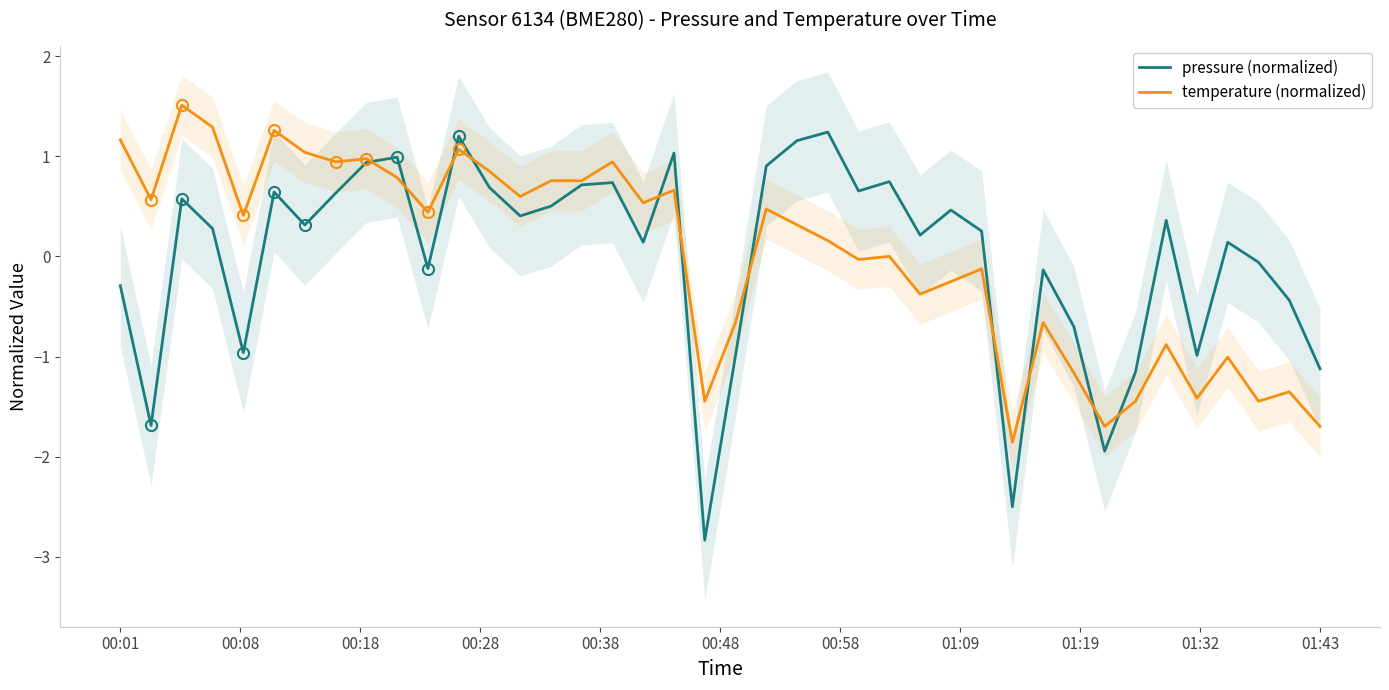

Is it true that pressure (normalized) equals -1.1 at 01:43?

True